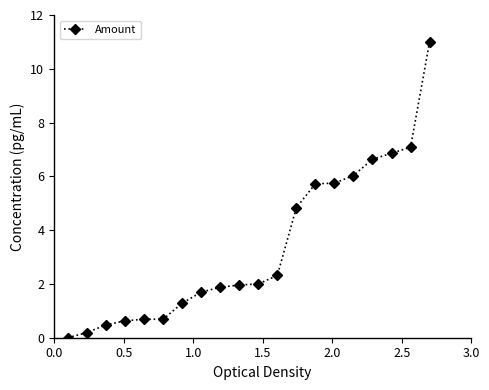

How many series are shown in this chart?

1